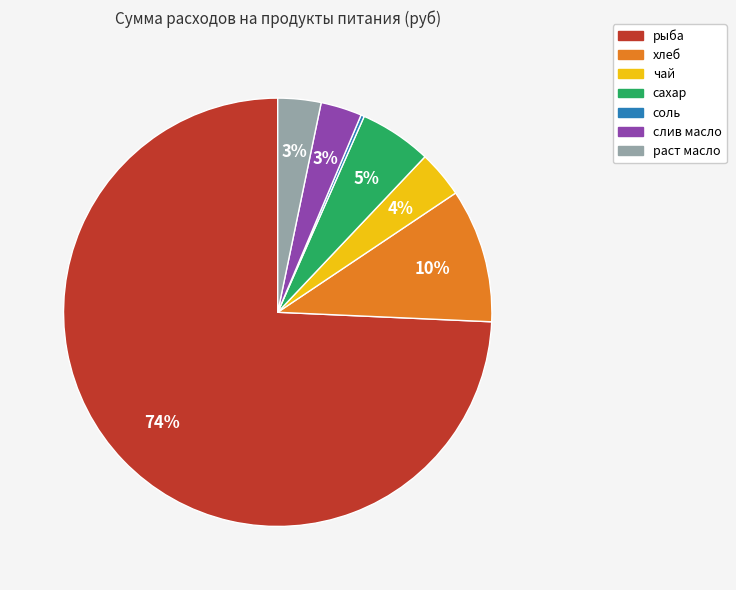

To the nearest percent, what is the combined percentage of раст масло and хлеб?

13%